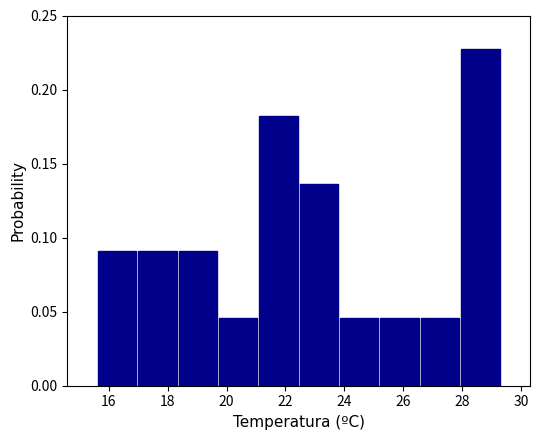

How tall is the bar that spans 26.6 to 28.0 on the x-axis? Neither the bar edges nor the heights are printed on the chart, so give them approximately, as read against the axes.

0.045